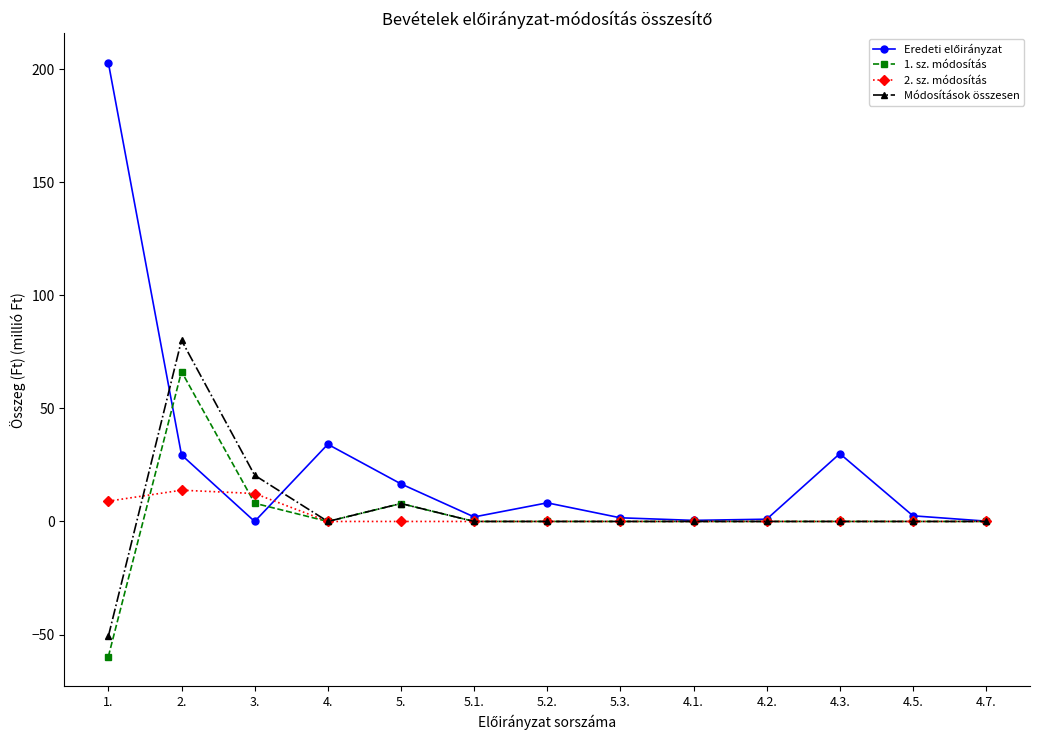

What is the label of the 13th point from the left?

4.7.